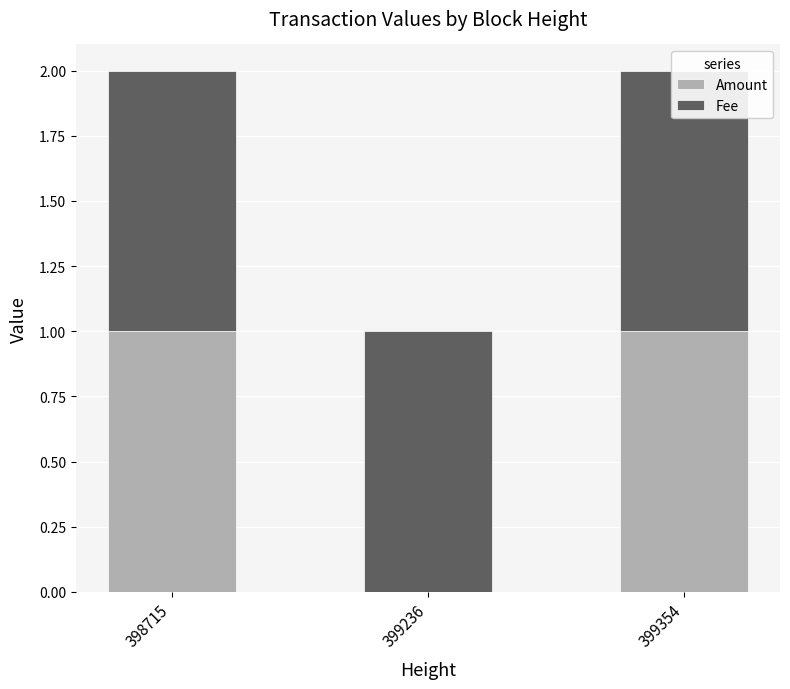

Reading left to right, what are all the values shown in this chart?

Amount: 1	0	1
Fee: 1	1	1